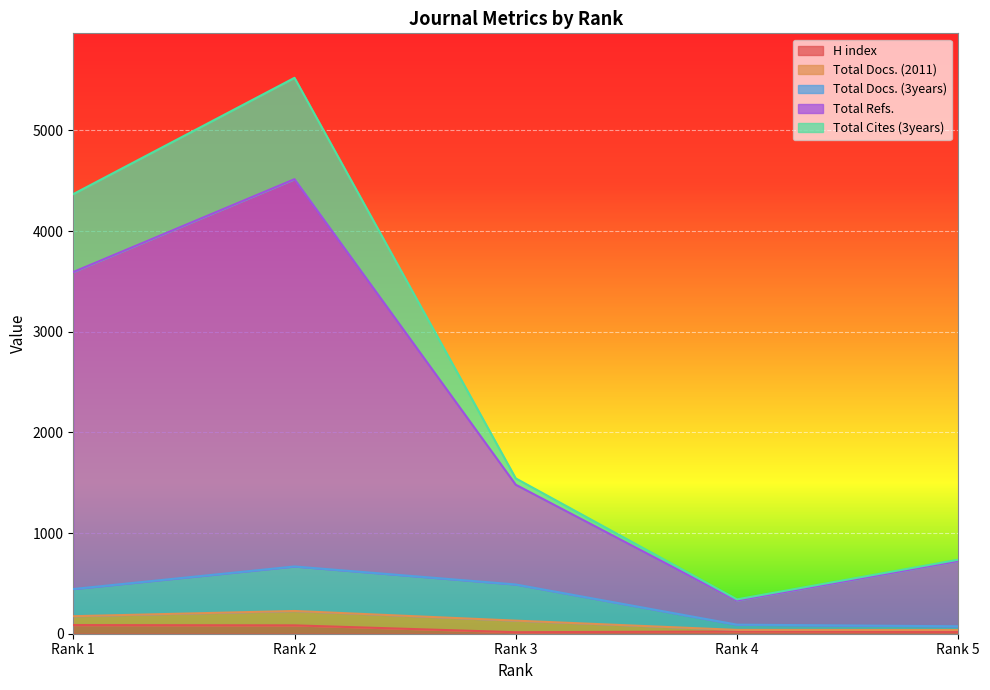

Which has a higher value, Rank 3 or Rank 5?

Rank 5